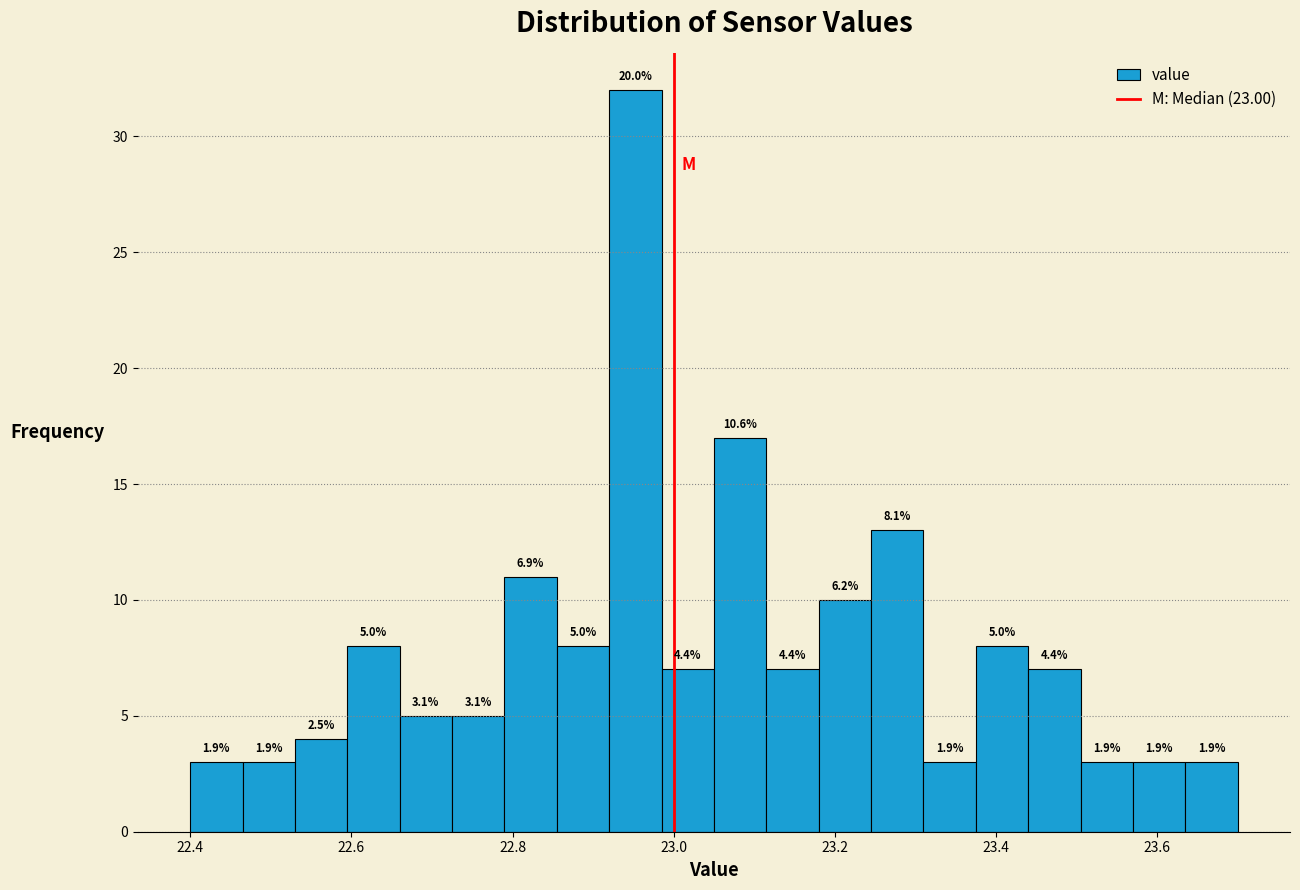

Read against the x-axis, roughly where is the centre of the tallest bar?

22.96